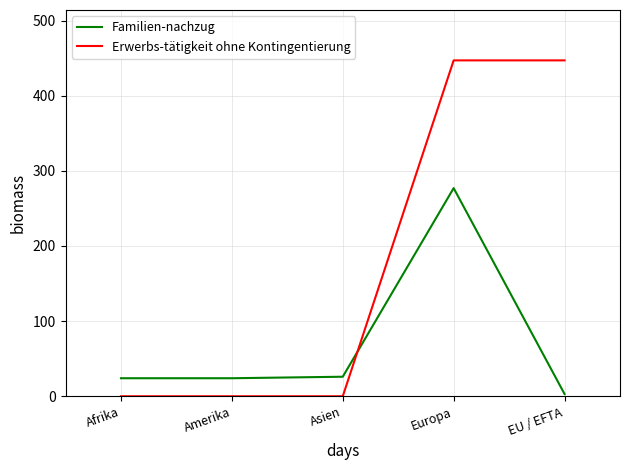

What is the maximum value for Familien-nachzug?

277